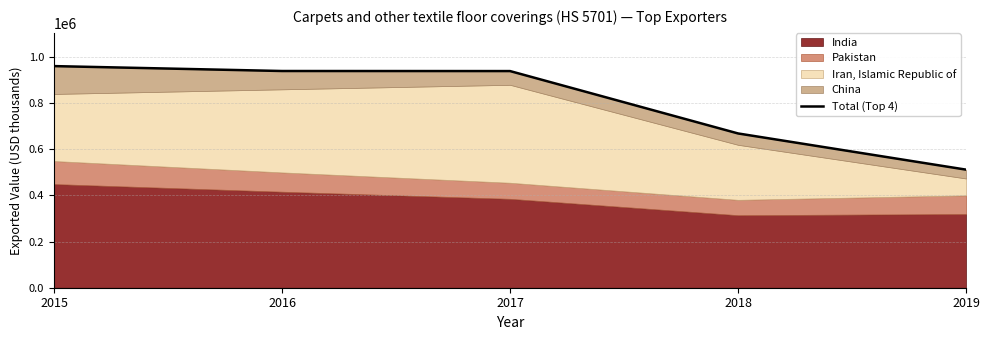

Which label corresponds to the smallest value in the chart?

2019